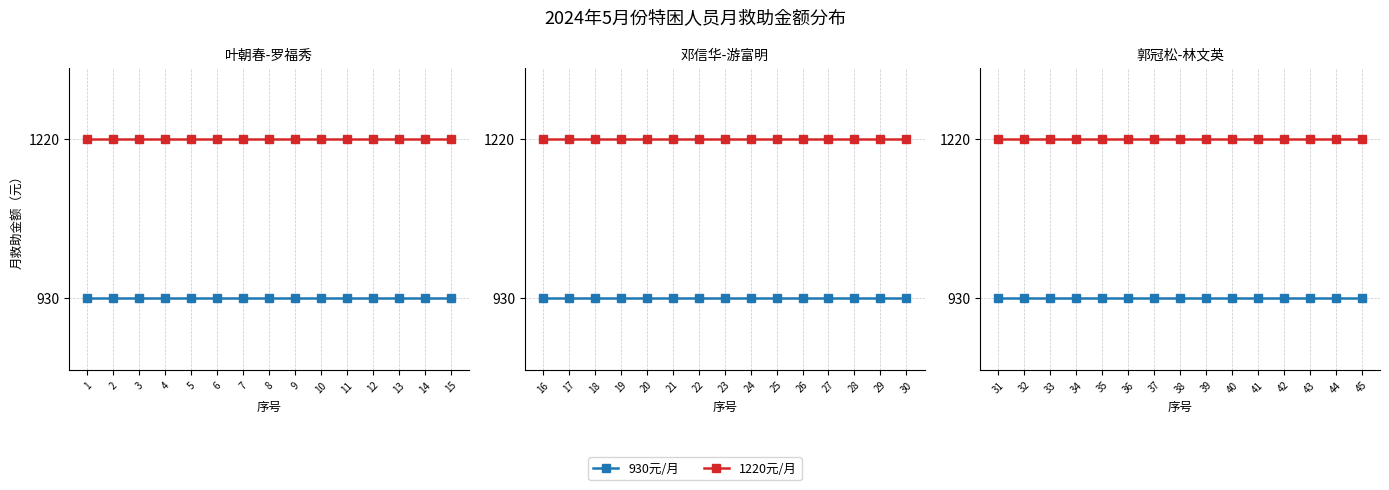

Is the value of 1220元/月 at 44 greater than the value of 930元/月 at 42?

Yes